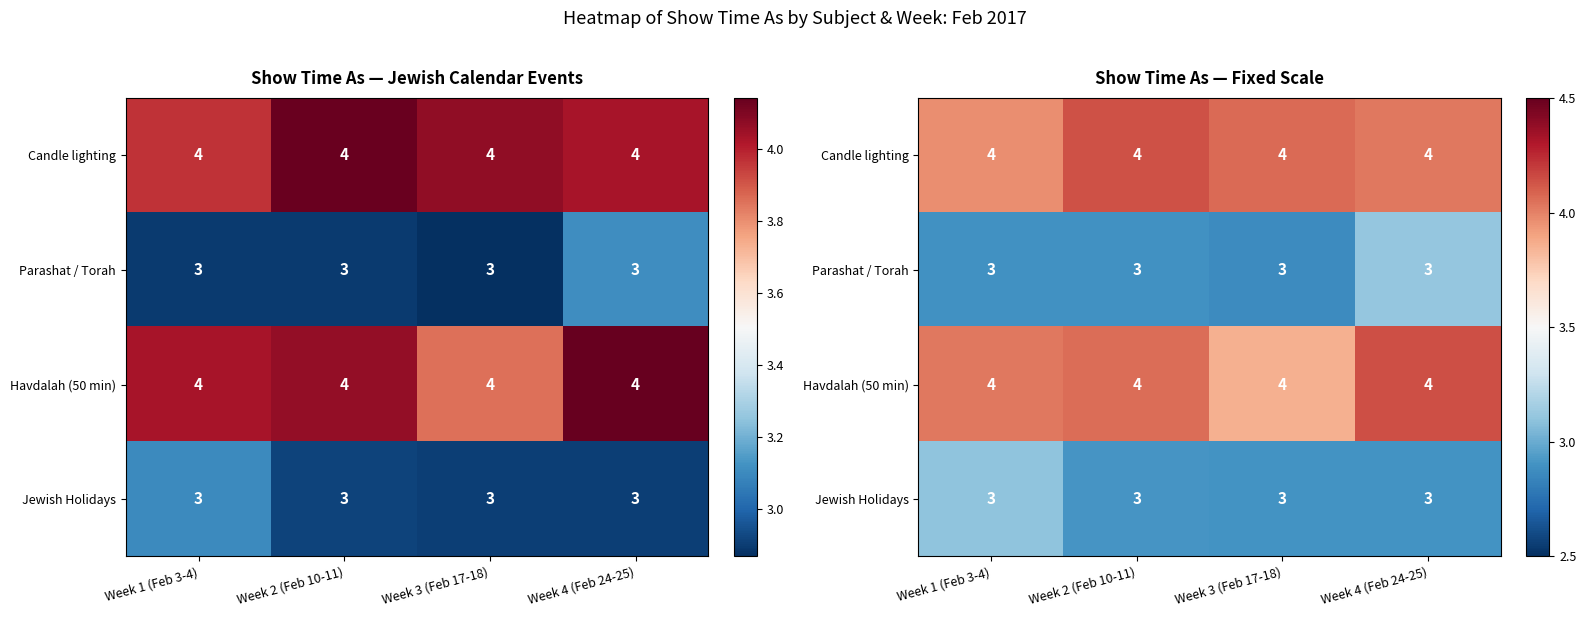

What is the sum of the Candle lighting values at Week 2 (Feb 10-11) and Week 4 (Feb 24-25)?

8.2